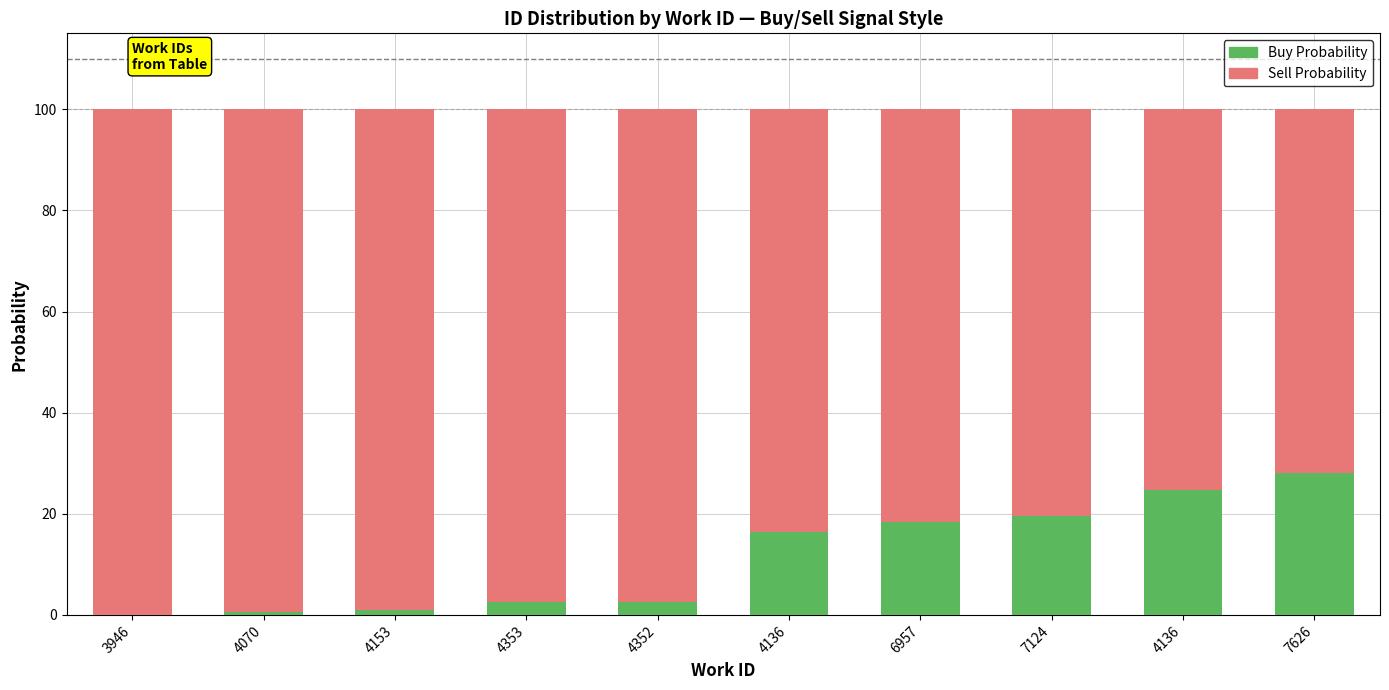

Are the bars horizontal?

No